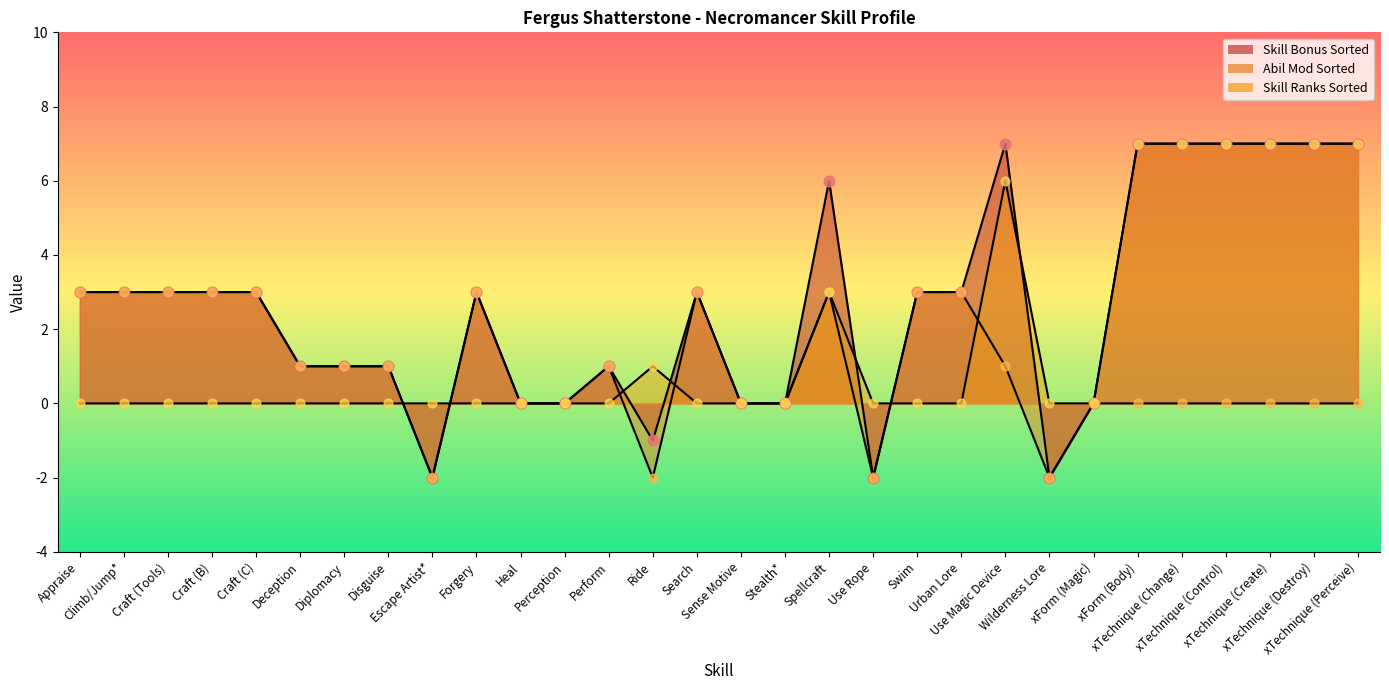

Which series contains the highest Y value?

Skill Bonus Sorted